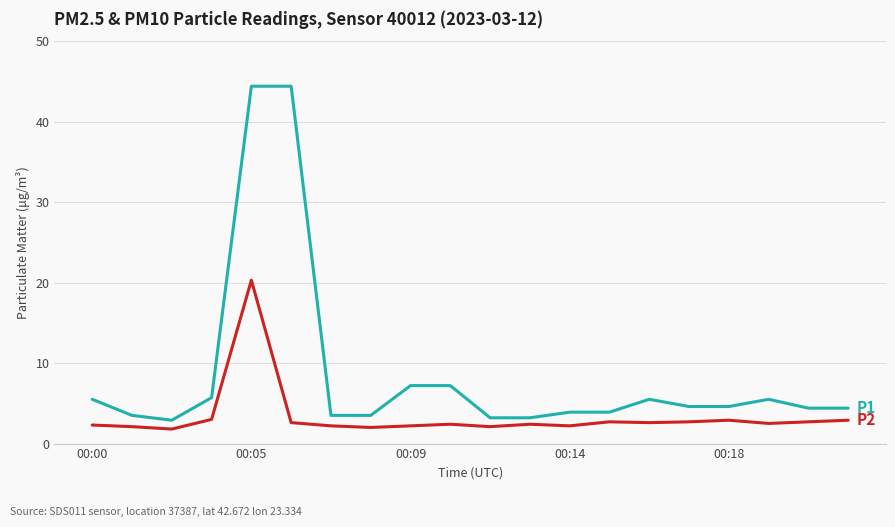

What is the maximum value shown in the chart?

44.4